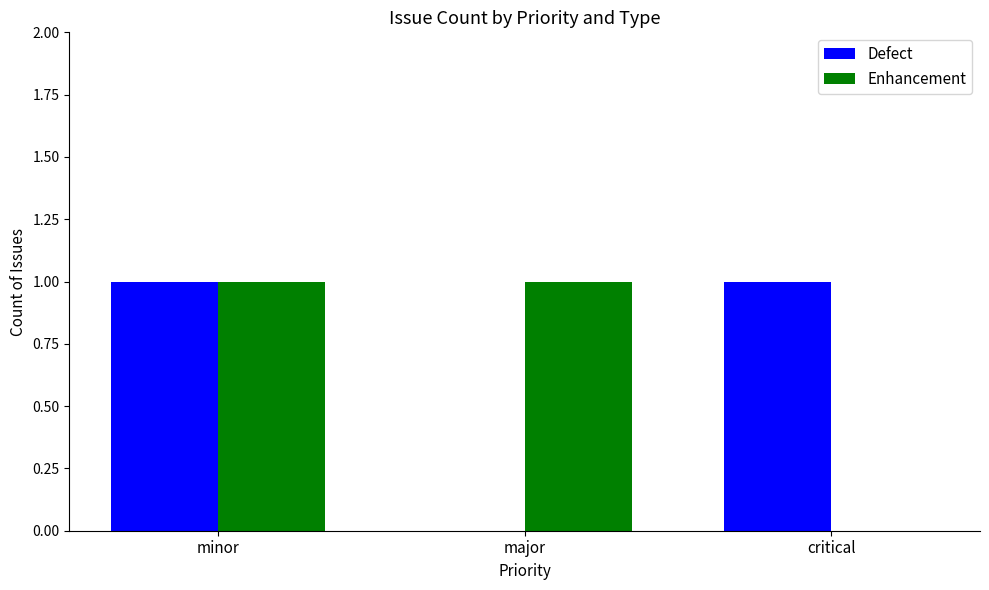

Reading left to right, extract all data points from this chart.

Defect: minor=1	major=0	critical=1
Enhancement: minor=1	major=1	critical=0